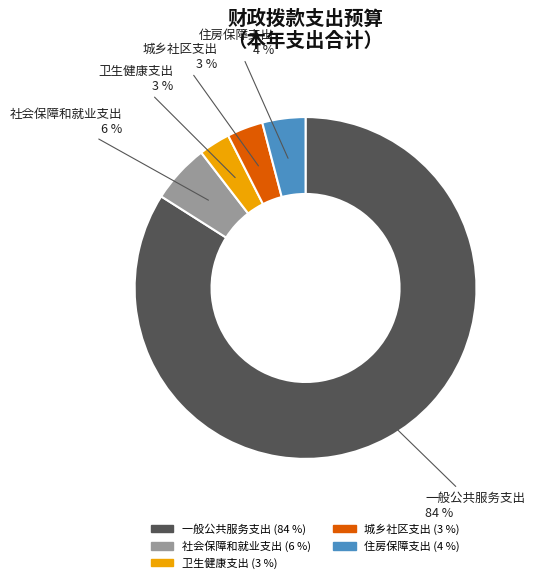

Combined, do 社会保障和就业支出 and 一般公共服务支出 account for over 50%?

Yes